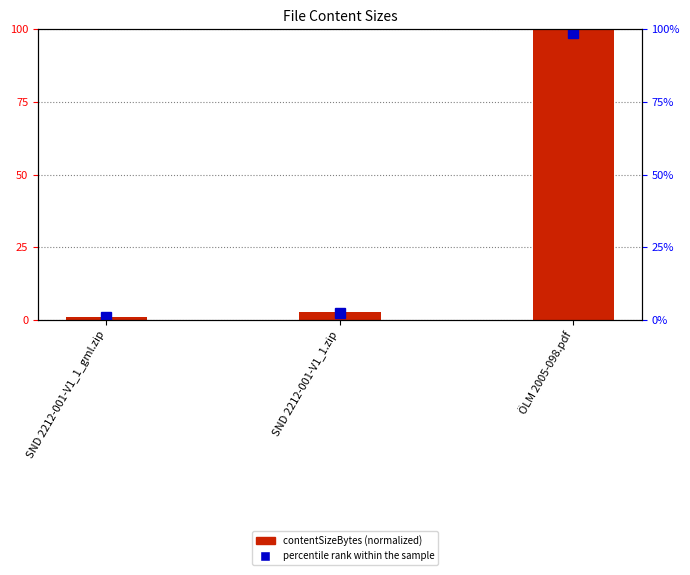

What is the difference between the contentSizeBytes (normalized) values at SND 2212-001-V1_1_gml.zip and SND 2212-001-V1_1.zip?

1.5